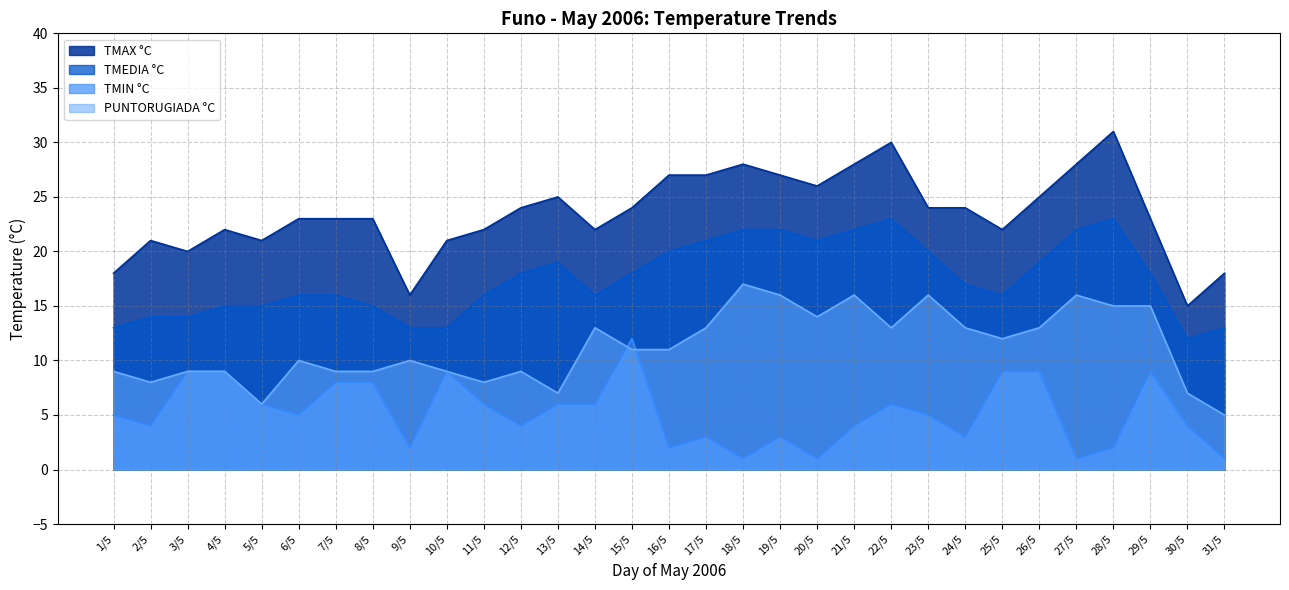

How many times do PUNTORUGIADA °C and TMIN °C cross each other?

2